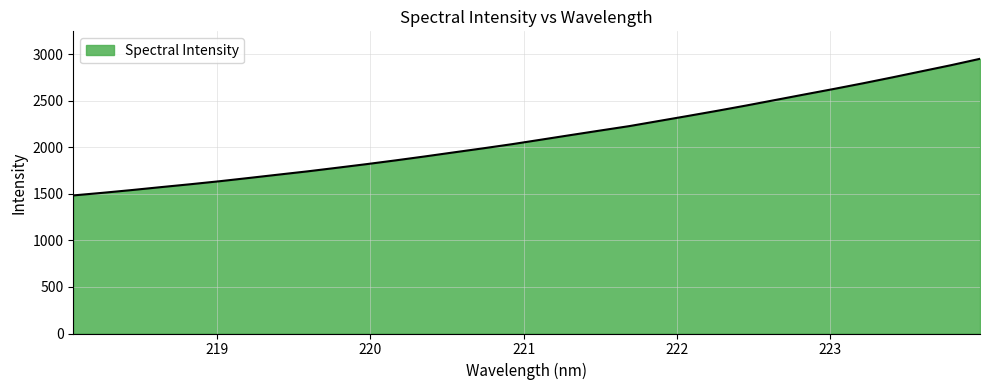

What is the greatest value displayed?

2951.8